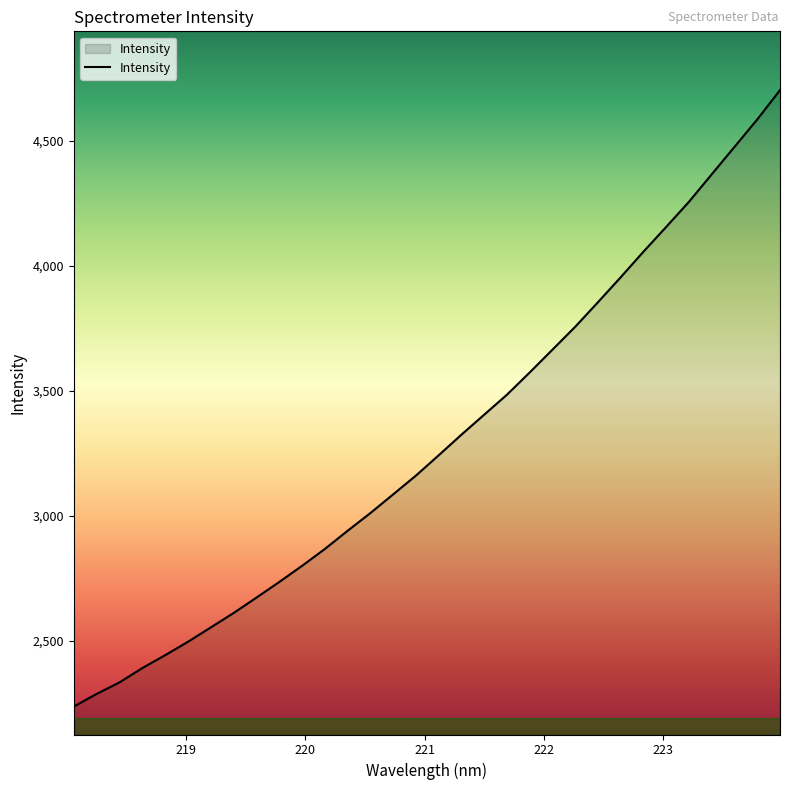

What is the greatest value displayed?

4702.4